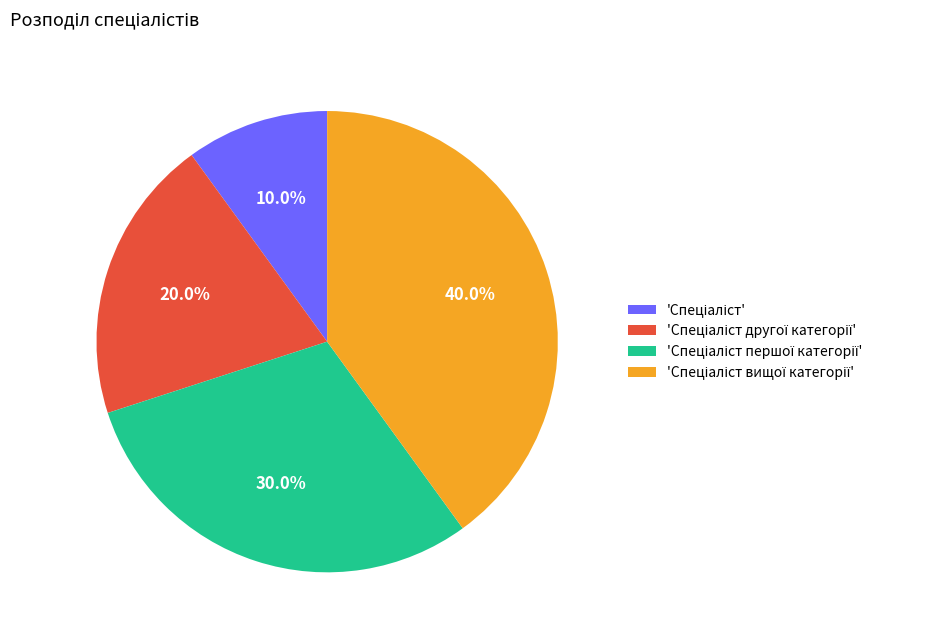

How many slices are in this pie chart?

4